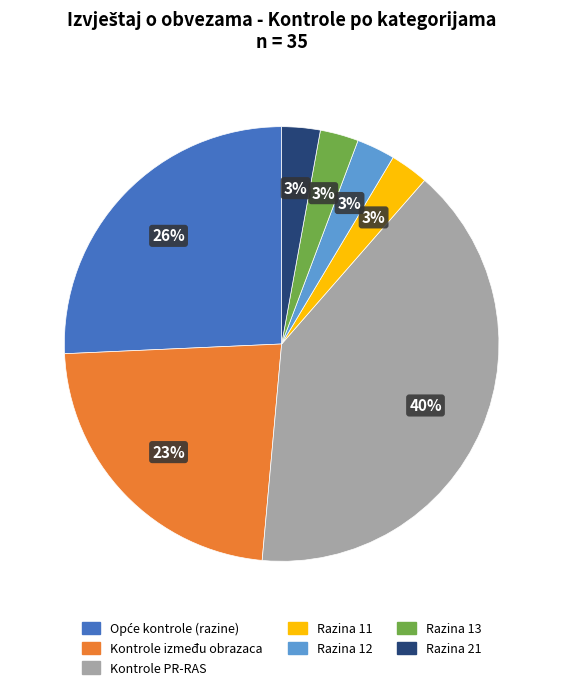

To the nearest percent, what is the difference between the largest and smallest slice percentages?

37%